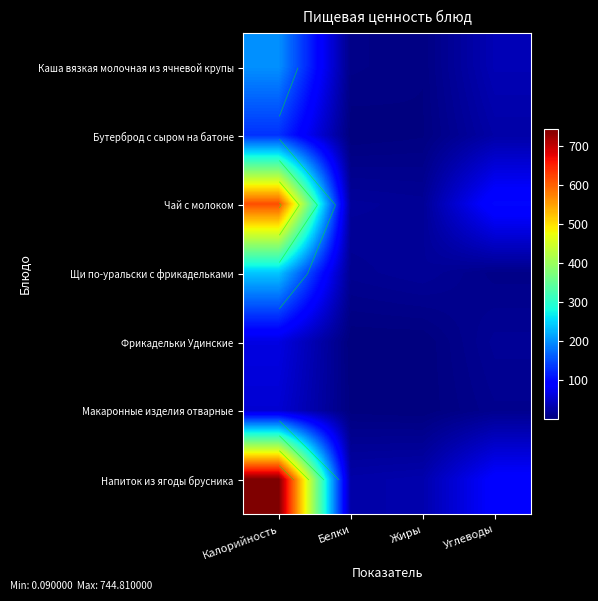

Count the number of categories in the chart.

4